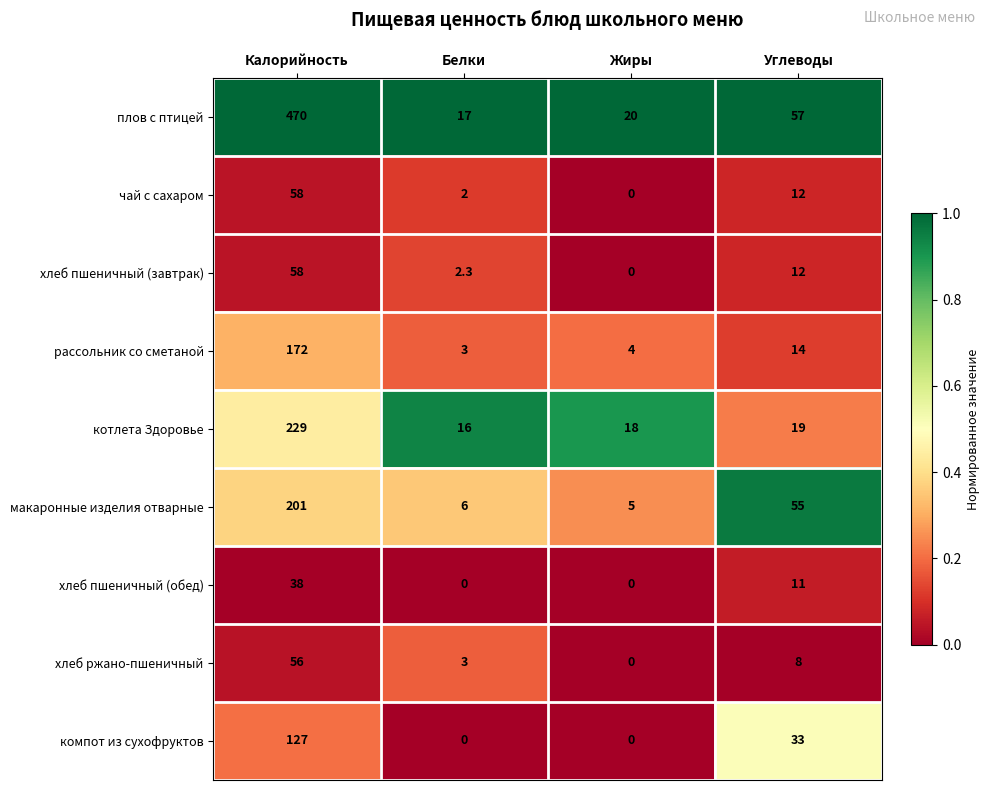

What is the spread (max minus min) of values at Жиры?

20.0